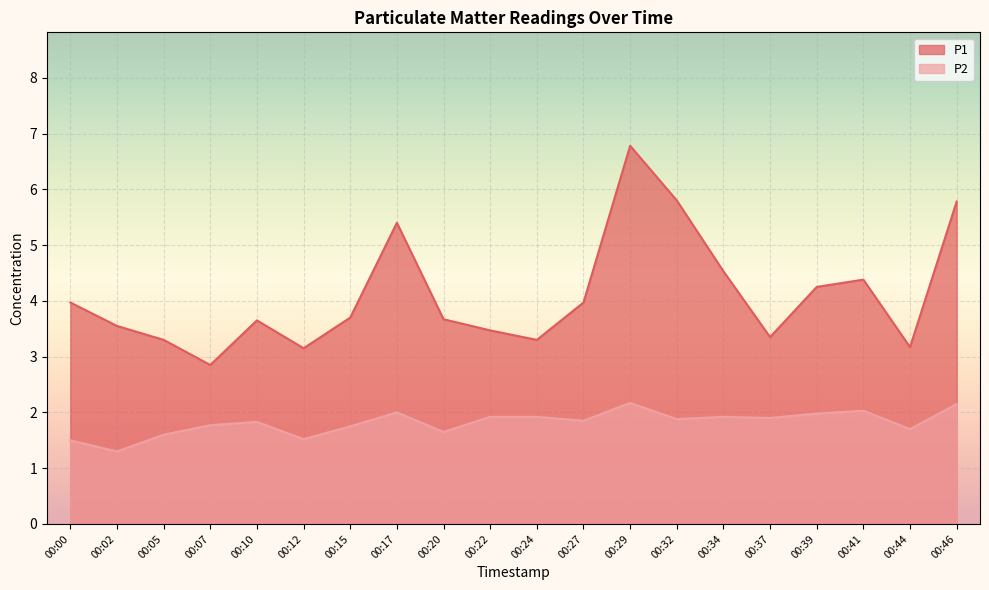

Which series changed the most between 00:02 and 00:15?

P2